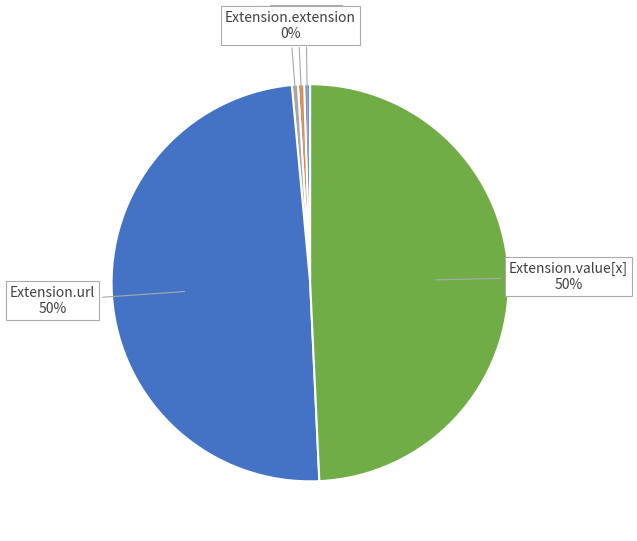

To the nearest percent, what is the average slice percentage?

20%